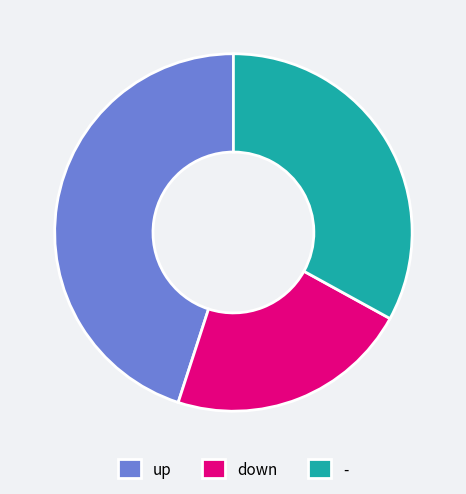

What is the largest slice in the pie chart?

up